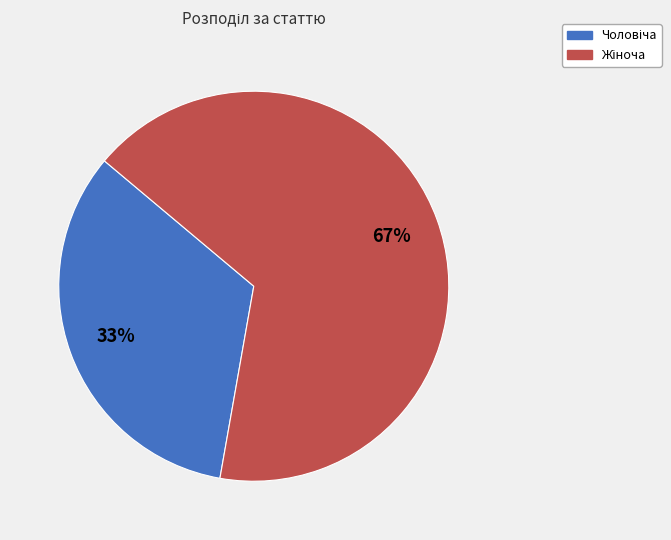

To the nearest percent, what is the average slice percentage?

50%